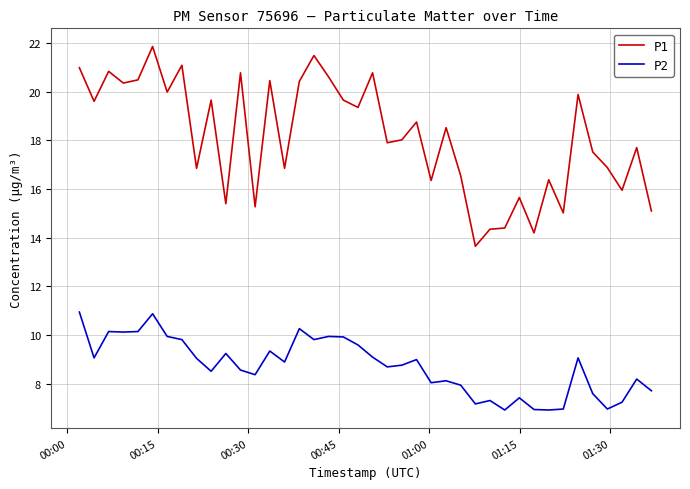

List the series in order of their overall mean, highest first.

P1, P2